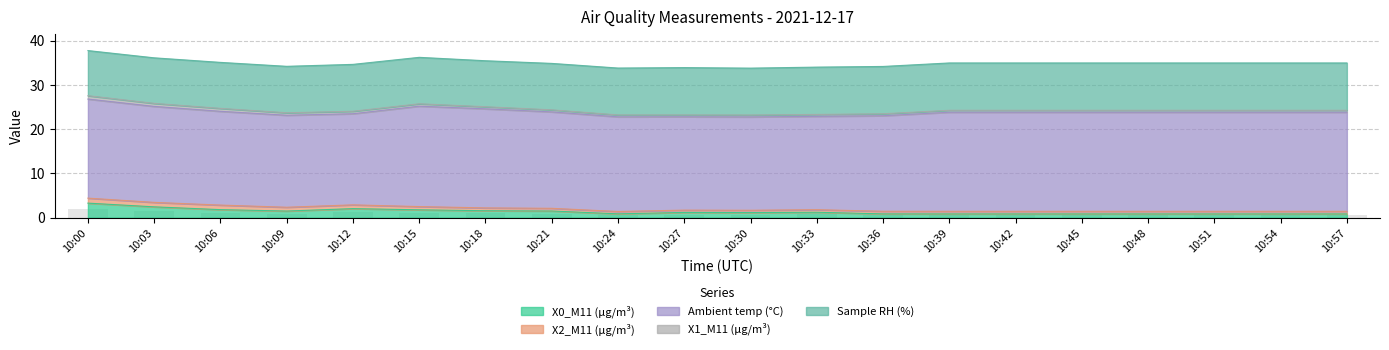

Count the number of data series in this chart.

5